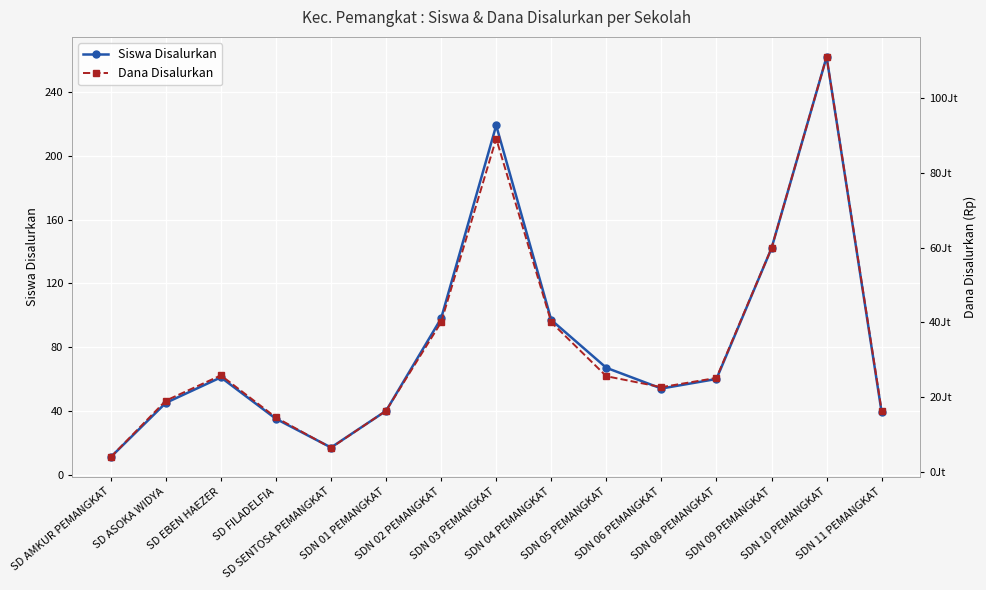

Which series has the widest spread of values?

Dana Disalurkan